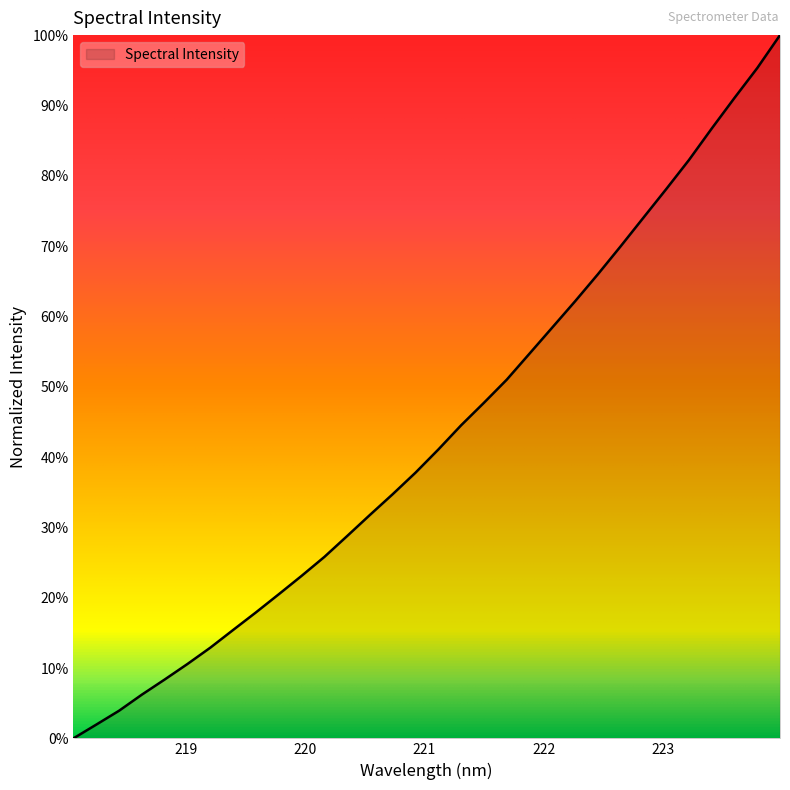

Is this an area chart (filled region under the line)?

Yes